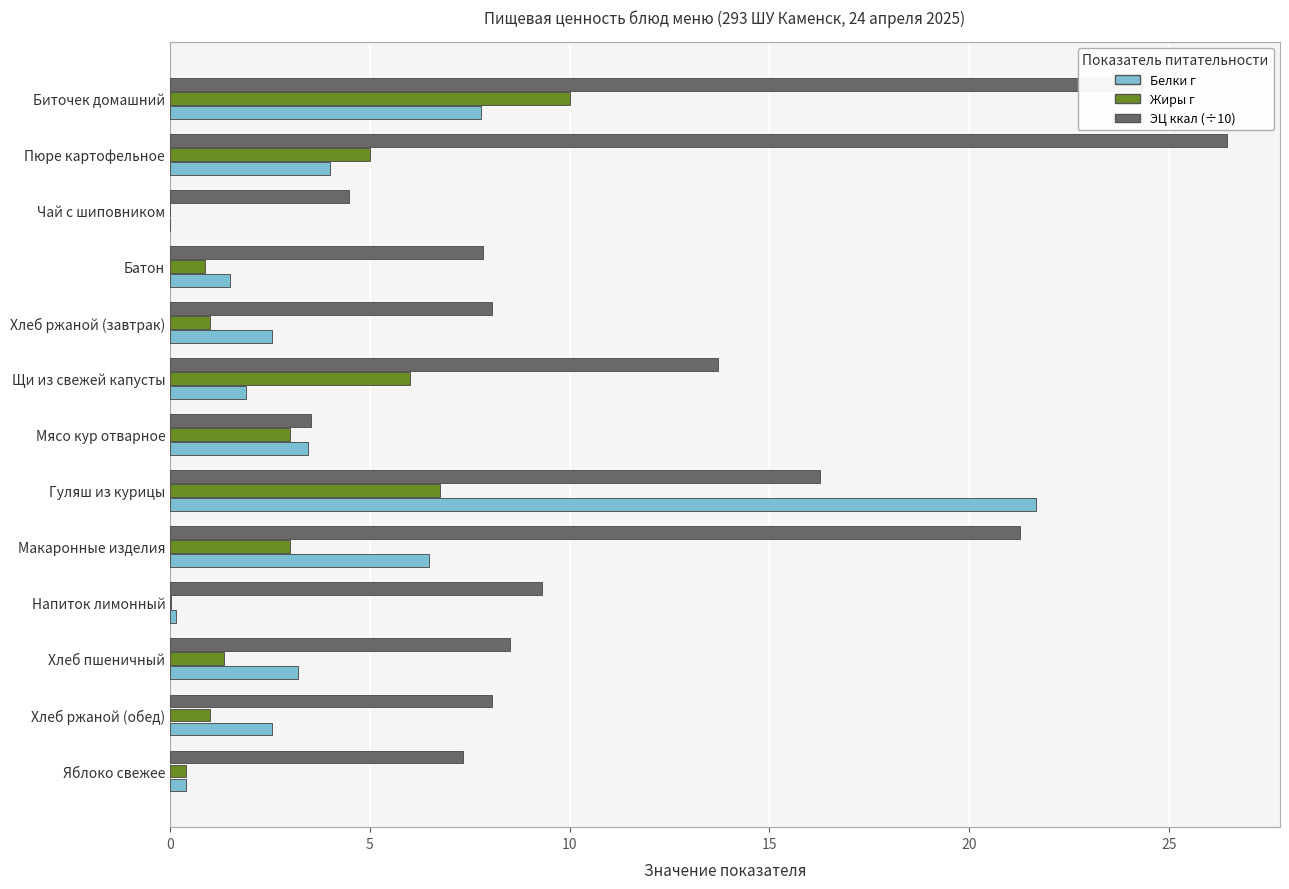

True or false: Жиры г has a value of 0.0 at Напиток лимонный.

True